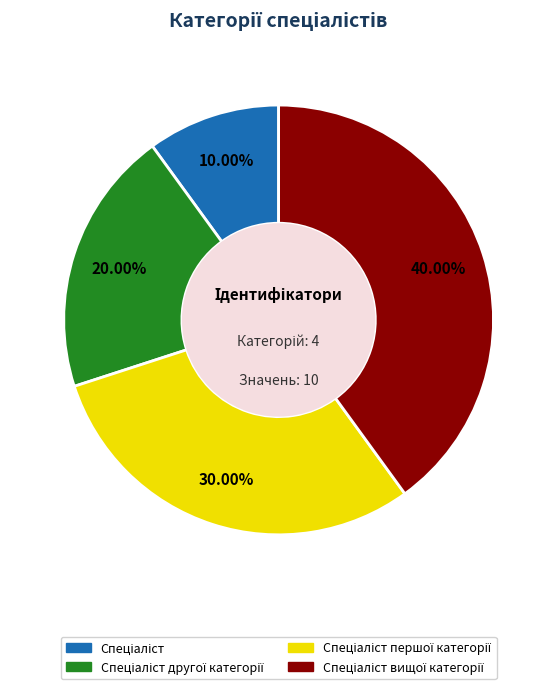

Is there any slice that represents more than half of the pie?

No